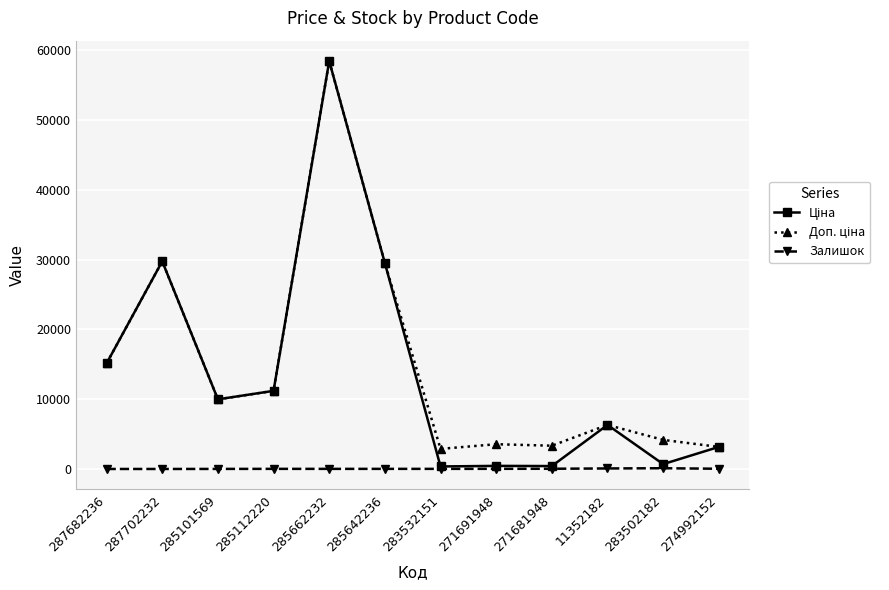

At which category is the sum across all series the highest?

285662232